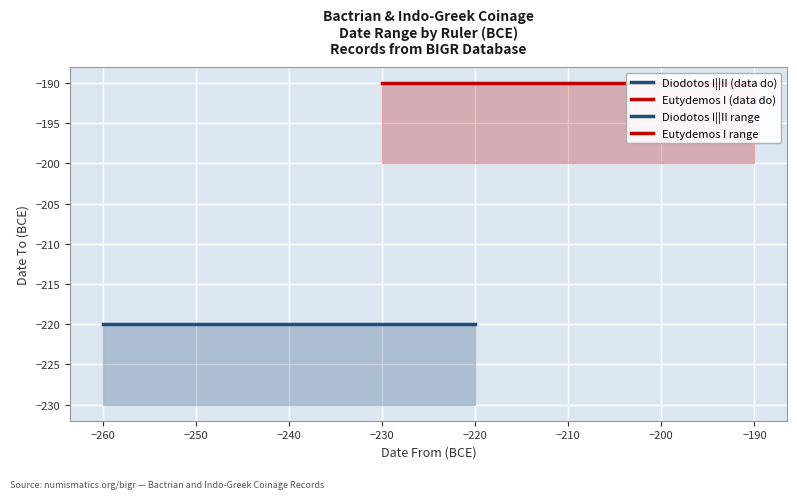

Reading left to right, list all the values displayed in this chart.

Diodotos I||II (data do): -220	-220
Eutydemos I (data do): -190	-190
Diodotos I||II range: -220	-220
Eutydemos I range: -190	-190